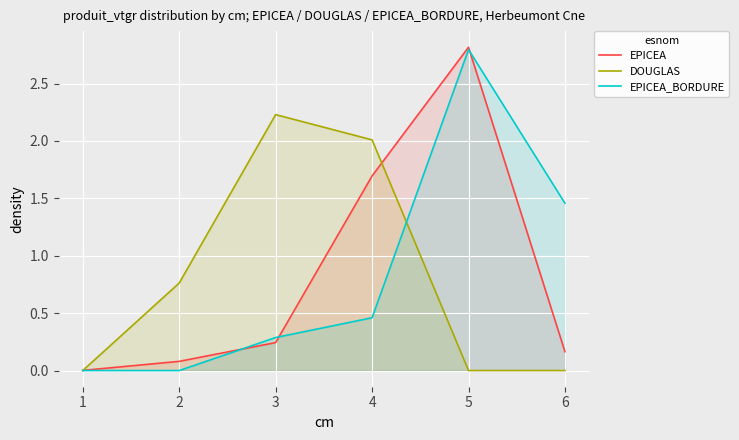

At how many categories does at least one series exceed 1?

4